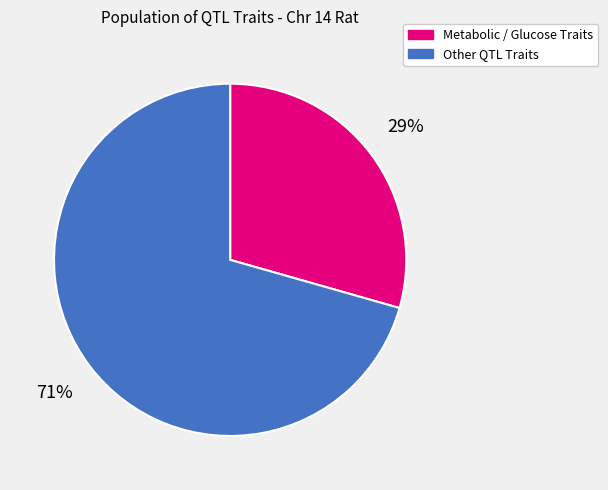

Does any single category account for the majority?

Yes